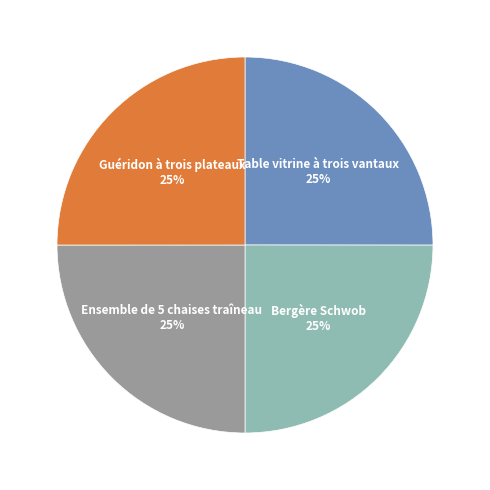

Is it true that Guéridon à trois plateaux is 25% of the pie?

True